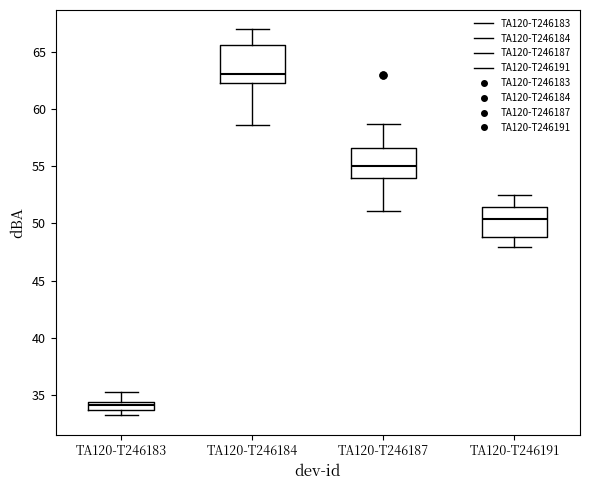

Which box is the tallest, from its lower edge to its upper edge?

TA120-T246184